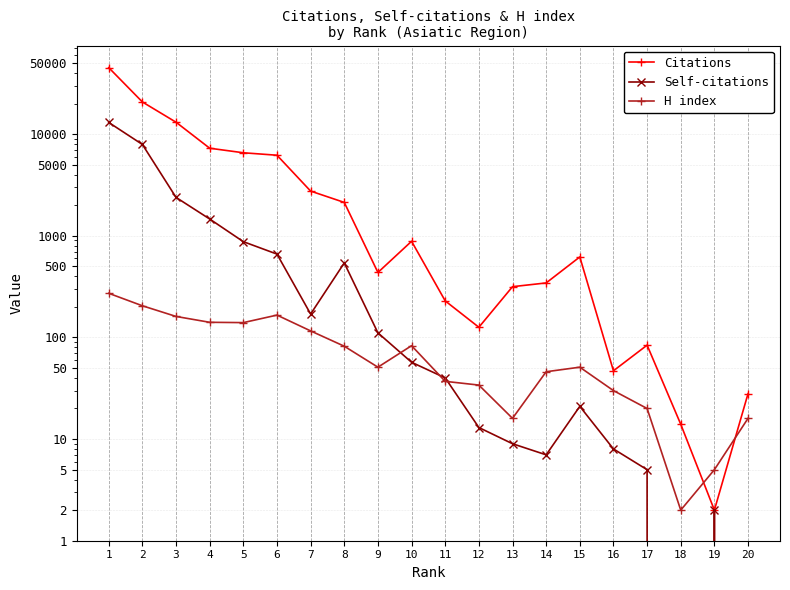

What is the sum of the Self-citations values at 14 and 1?

13056